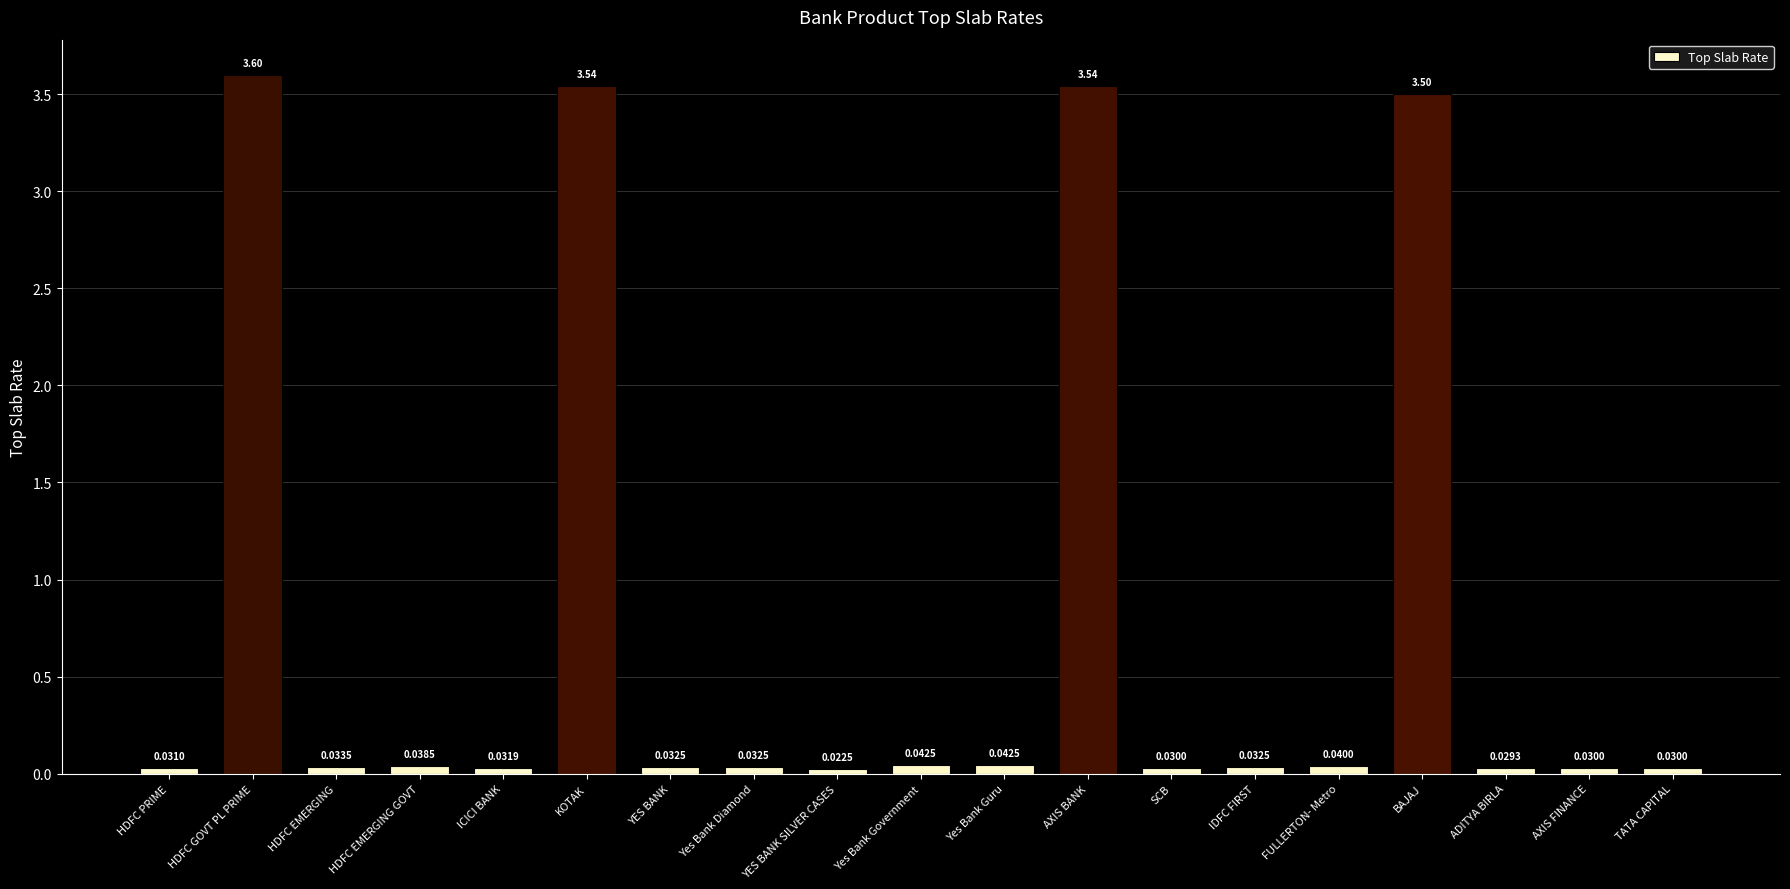

Are the bars grouped side by side (vs. stacked)?

No